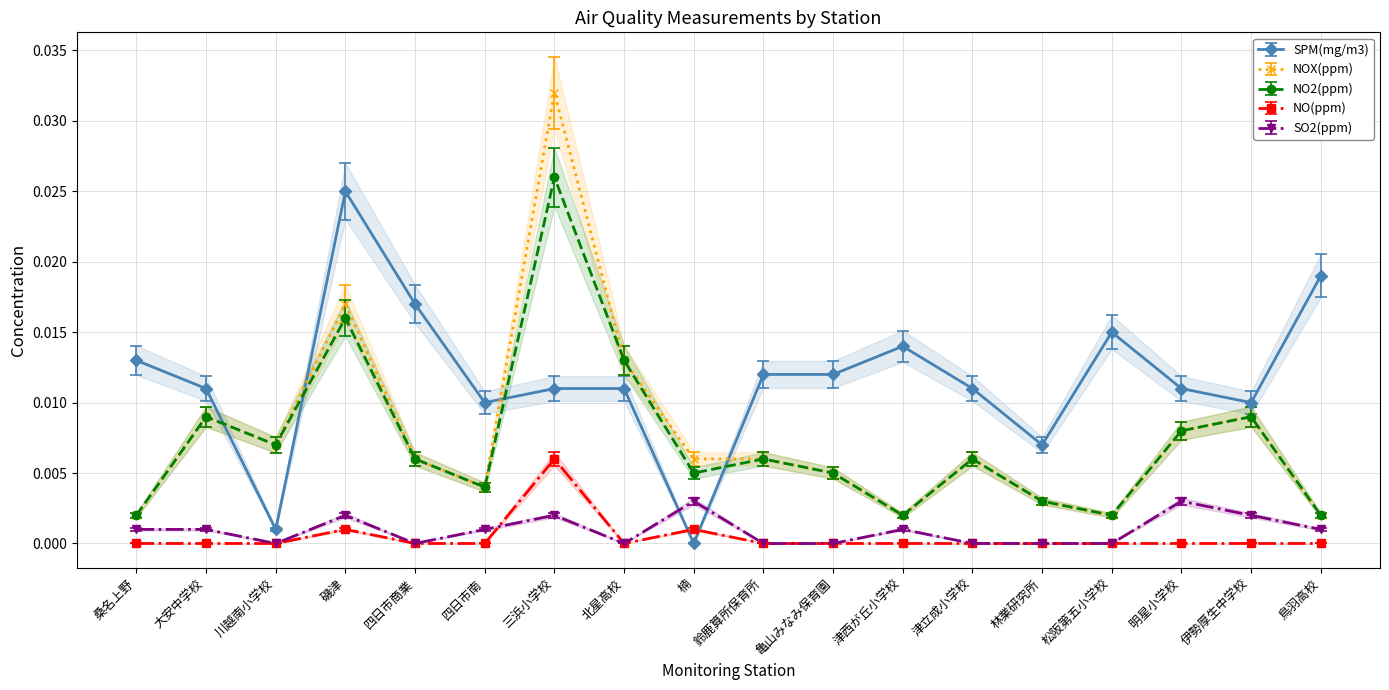

Which has a higher value, 大安中学校 or 林業研究所?

大安中学校